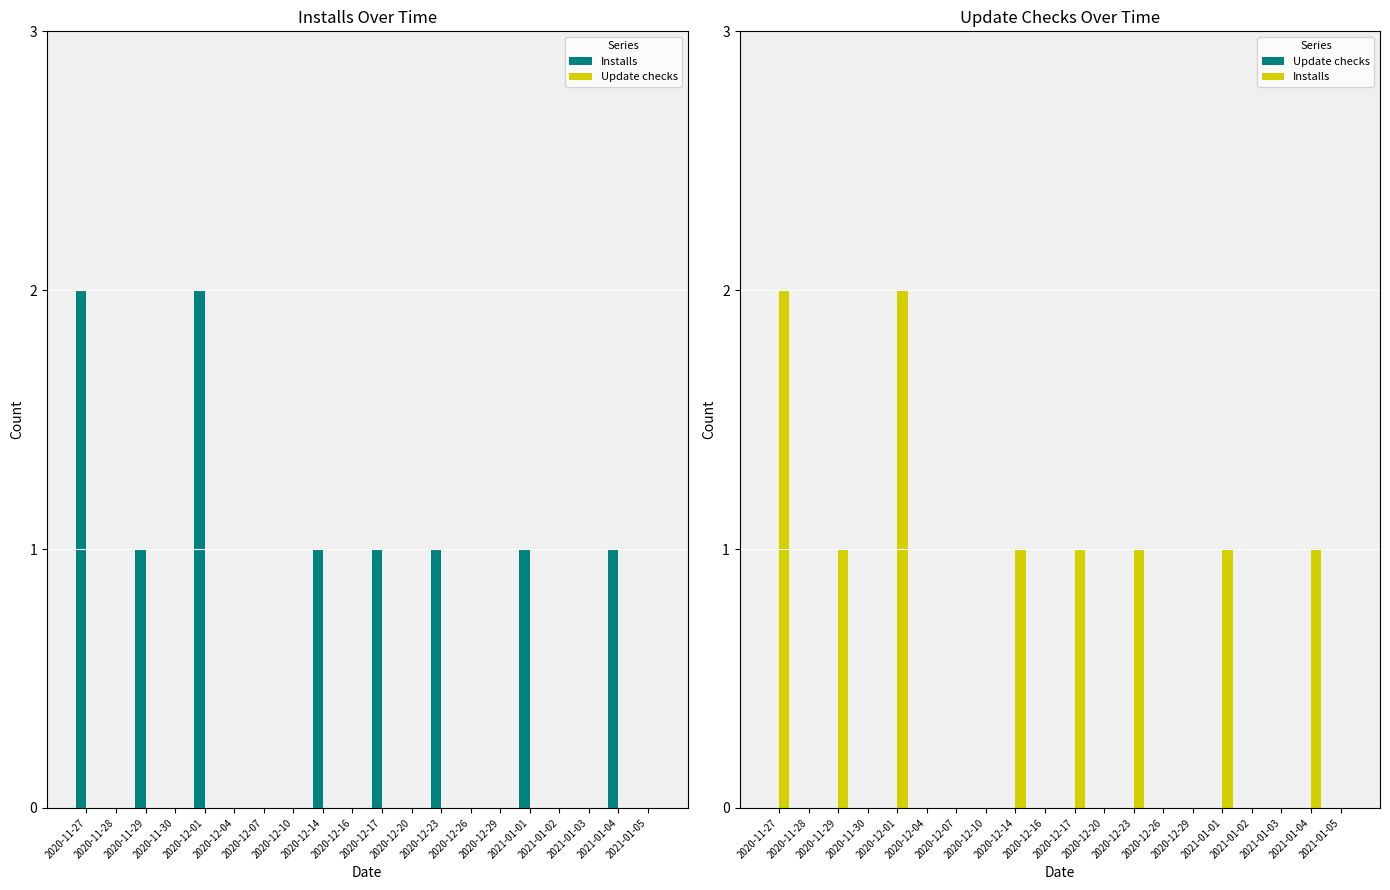

What is the label of the 18th bar from the left?

2021-01-03